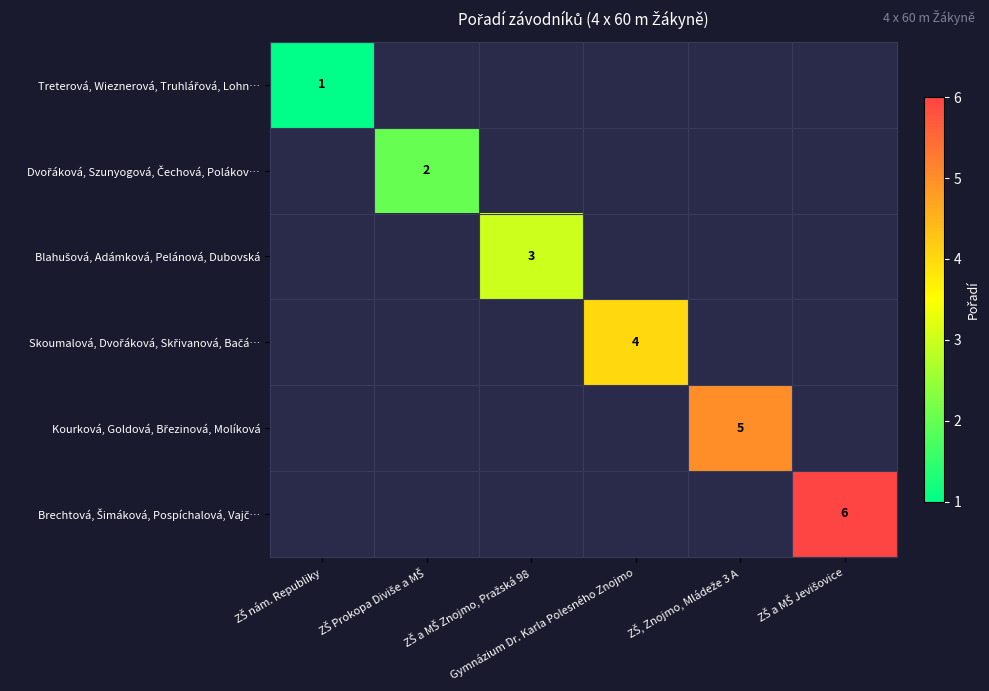

Rank the series at ZŠ Prokopa Diviše a MŠ from highest to lowest value.

Dvořáková, Szunyogová, Čechová, Polákov…, Treterová, Wieznerová, Truhlářová, Lohn…, Blahušová, Adámková, Pelánová, Dubovská, Skoumalová, Dvořáková, Skřivanová, Bačá…, Kourková, Goldová, Březinová, Molíková, Brechtová, Šimáková, Pospíchalová, Vajč…